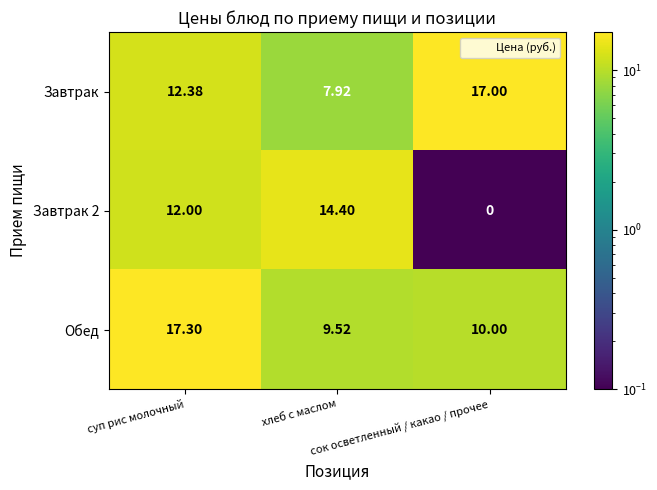

Which series has the largest total across all categories?

Завтрак